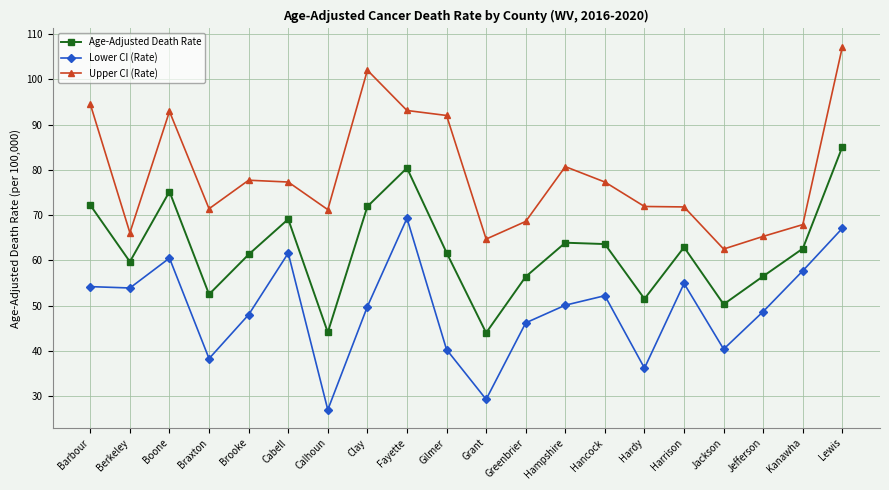

Rank the series by their average value, from lowest to highest.

Lower CI (Rate), Age-Adjusted Death Rate, Upper CI (Rate)